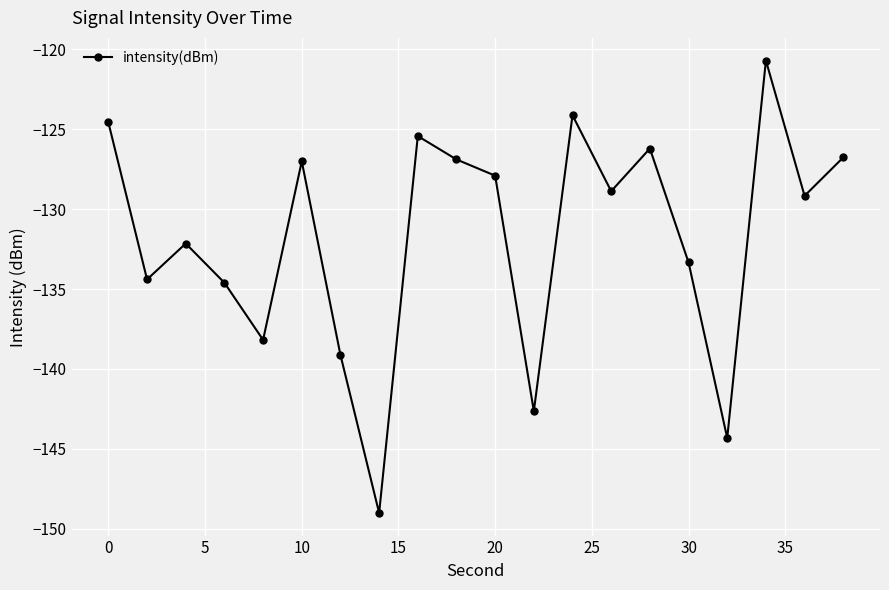

What is the difference between the maximum and second lowest values?

23.6